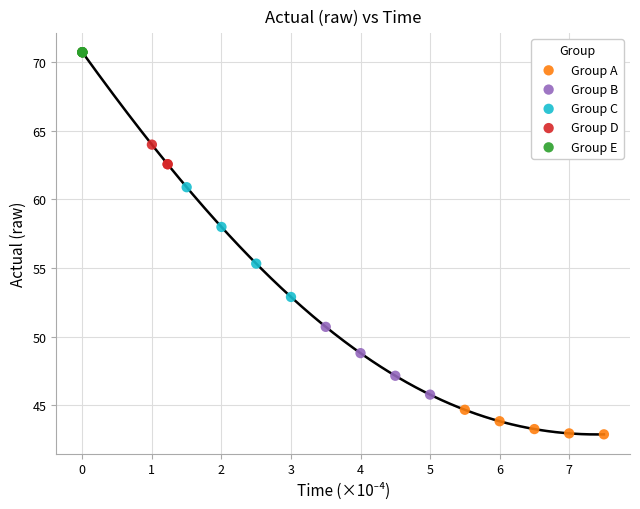

Which series has the widest spread of Y values?

Group D